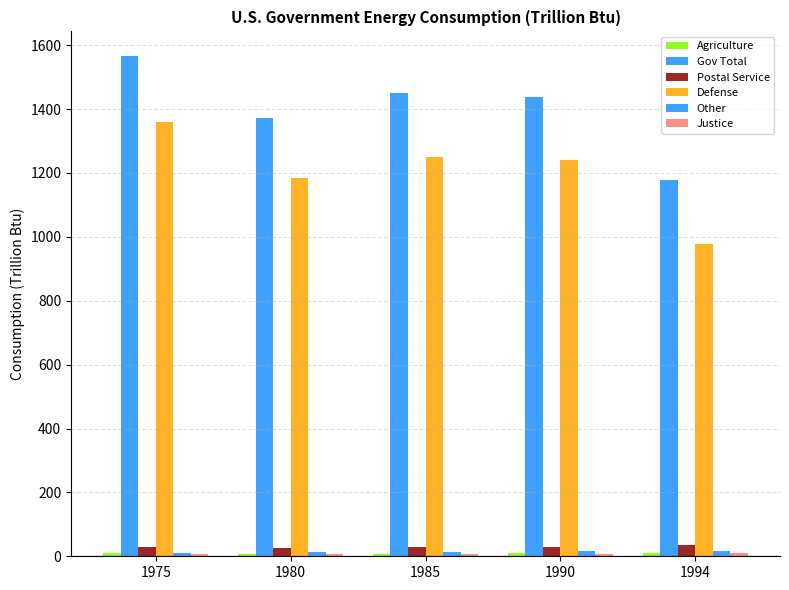

Reading left to right, extract all data points from this chart.

Agriculture: 9.5	8.6	8.4	9.6	9.4
Gov Total: 1565.0	1371.2	1450.3	1438.0	1178.2
Postal Service: 30.5	27.2	27.8	30.6	35.0
Defense: 1360.2	1183.1	1250.6	1241.7	977.0
Other: 10.5	12.3	13.1	17.5	17.1
Justice: 5.9	5.7	8.2	7.0	10.3